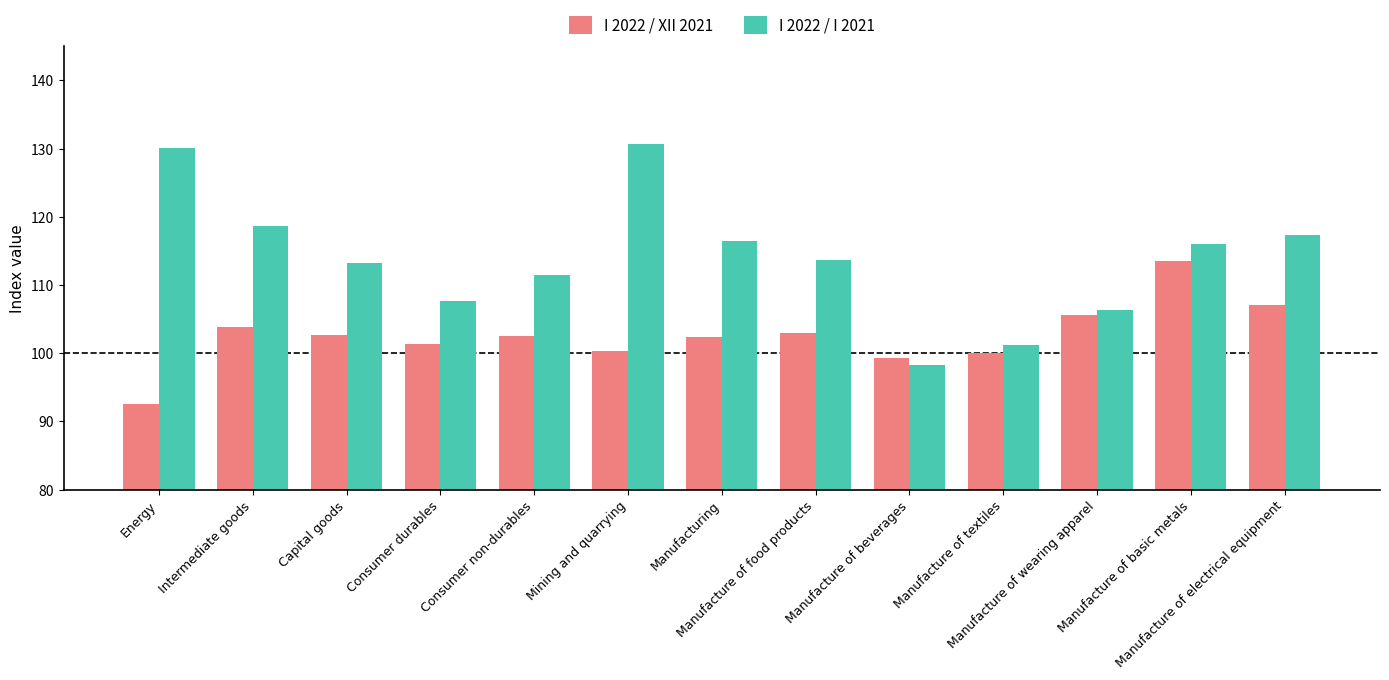

What is the label of the 5th bar from the right?

Manufacture of beverages